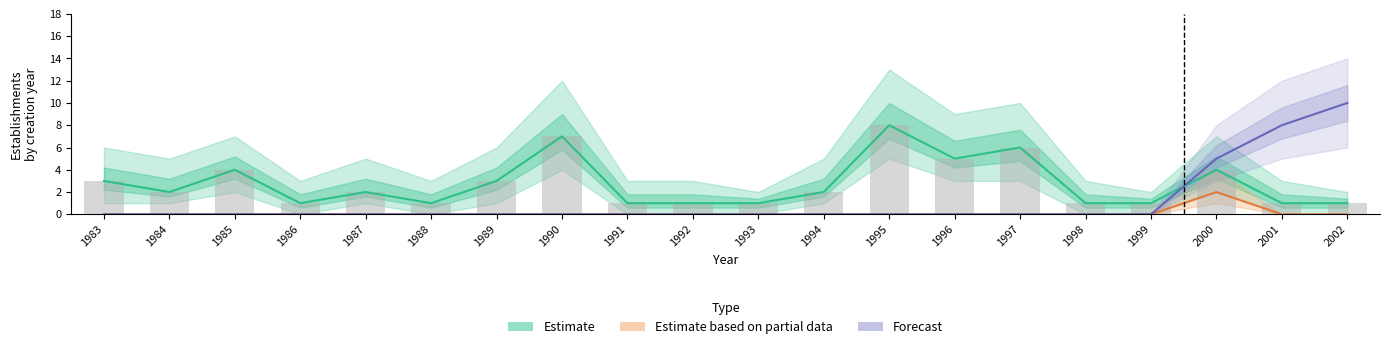

Which series has the widest spread of values?

Forecast